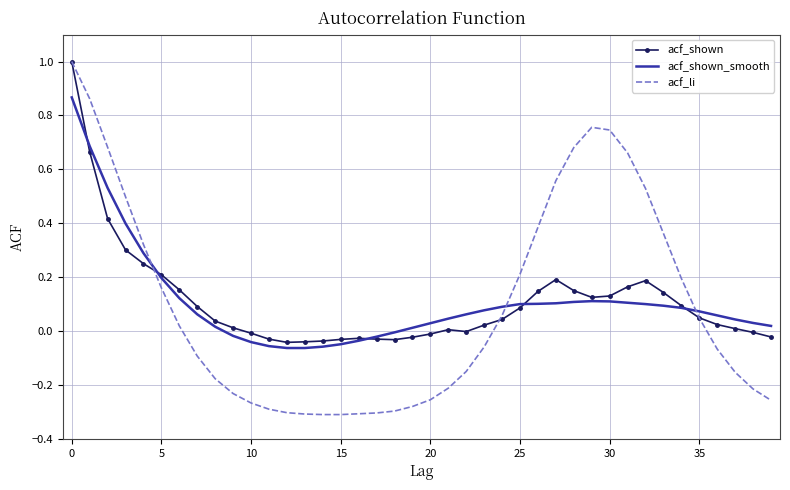

Which series has the largest range (max minus min)?

acf_li